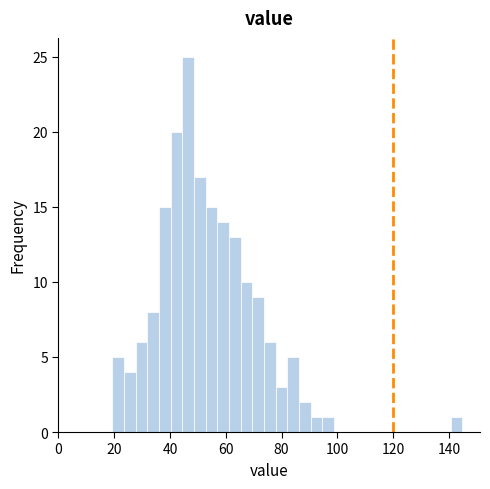

Read against the x-axis, roughly where is the centre of the tallest bar?

46